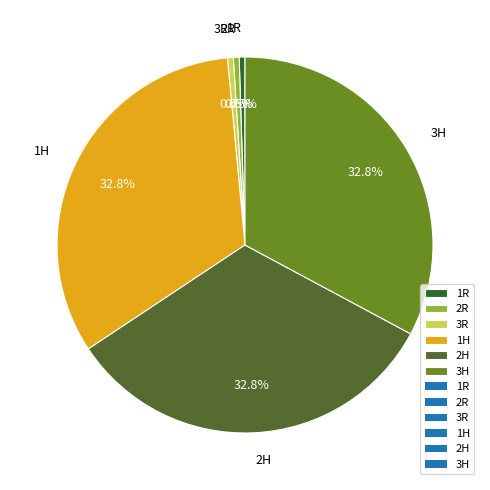

The 2H slice represents 33% of the pie. True or false?

True